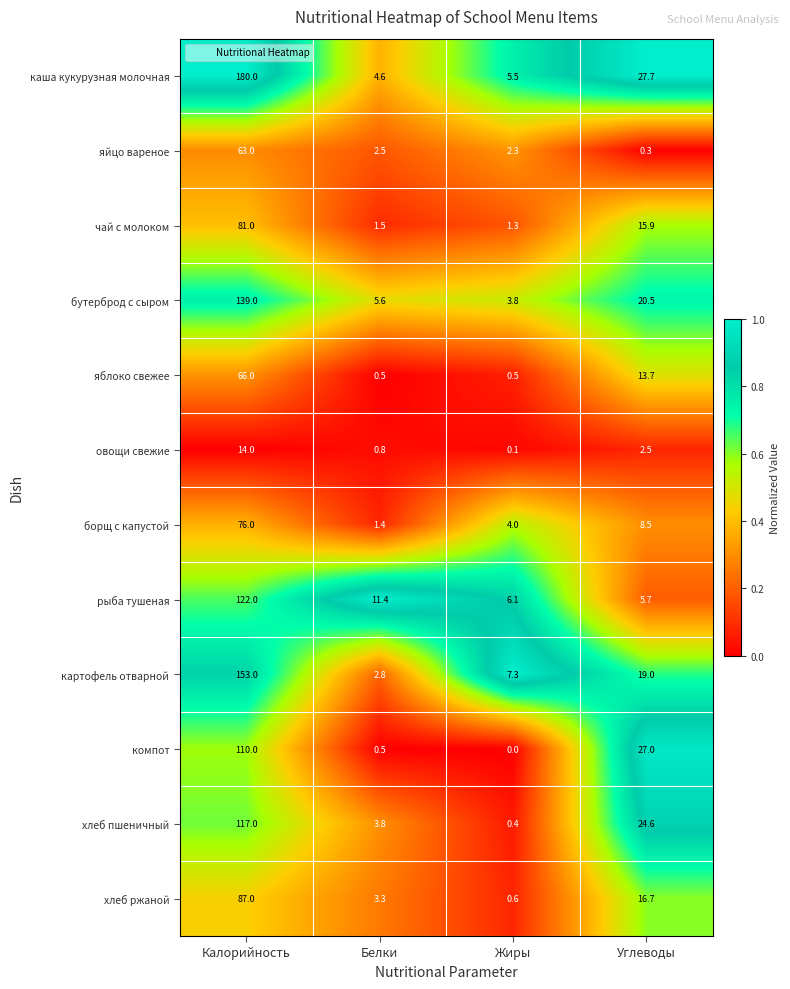

Which series changed the most between Калорийность and Белки?

каша кукурузная молочная